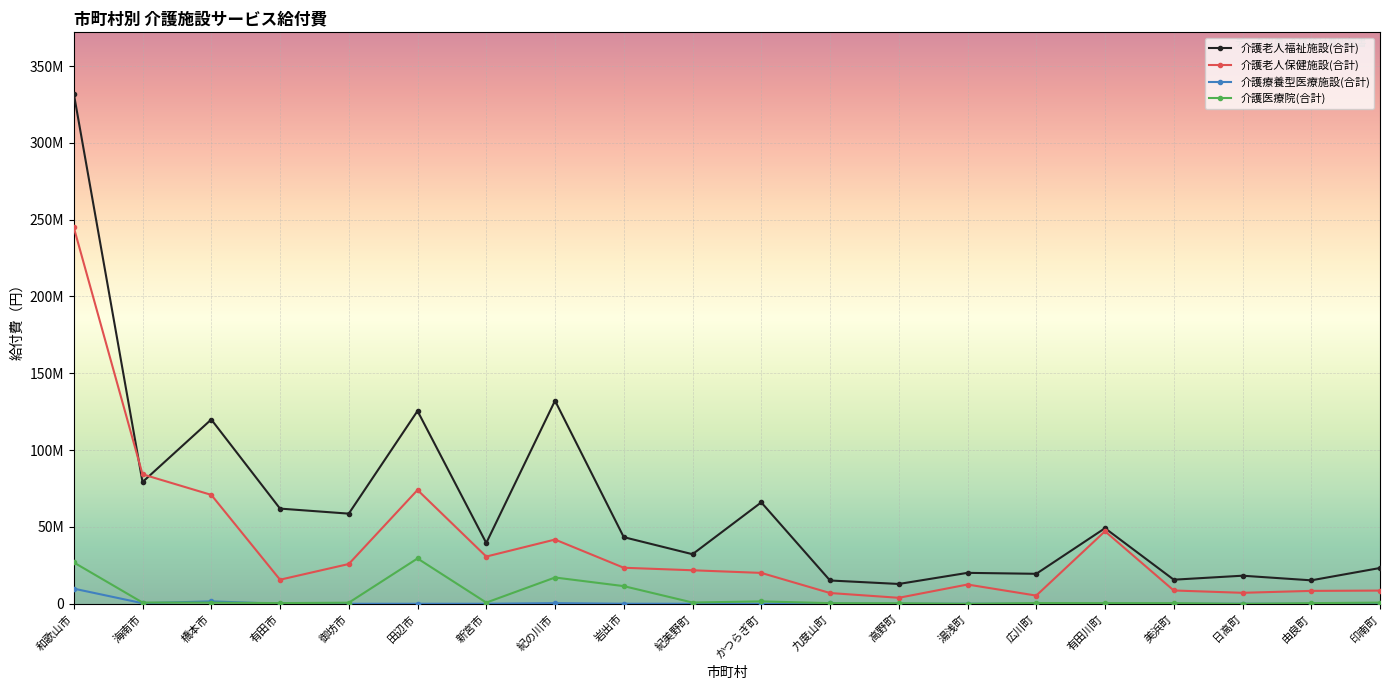

Reading right to left, what are all the values shown in this chart?

介護老人福祉施設(合計): 印南町=23291715	由良町=15268714	日高町=18277277	美浜町=15680547	有田川町=49206788	広川町=19511876	湯浅町=20134053	高野町=12901147	九度山町=15168823	かつらぎ町=66004814	紀美野町=32262512	岩出市=43368913	紀の川市=132185966	新宮市=39573004	田辺市=125505064	御坊市=58669529	有田市=61952674	橋本市=119941955	海南市=79225650	和歌山市=332076414
介護老人保健施設(合計): 印南町=8587011	由良町=8399450	日高町=7143336	美浜町=8659368	有田川町=47200343	広川町=5330443	湯浅町=12538038	高野町=3898466	九度山町=7011573	かつらぎ町=20095992	紀美野町=21813044	岩出市=23448783	紀の川市=41806819	新宮市=30734784	田辺市=74055906	御坊市=25890786	有田市=15670754	橋本市=70882390	海南市=84272301	和歌山市=244968568
介護療養型医療施設(合計): 印南町=0	由良町=0	日高町=0	美浜町=0	有田川町=0	広川町=0	湯浅町=0	高野町=0	九度山町=251388	かつらぎ町=0	紀美野町=0	岩出市=19268	紀の川市=413790	新宮市=0	田辺市=0	御坊市=0	有田市=0	橋本市=1568682	海南市=373533	和歌山市=9859276
介護医療院(合計): 印南町=757449	由良町=415449	日高町=0	美浜町=430038	有田川町=443837	広川町=487594	湯浅町=0	高野町=371385	九度山町=414522	かつらぎ町=1550189	紀美野町=817777	岩出市=11491681	紀の川市=17105609	新宮市=776201	田辺市=29506566	御坊市=702696	有田市=445683	橋本市=759861	海南市=807995	和歌山市=26908793